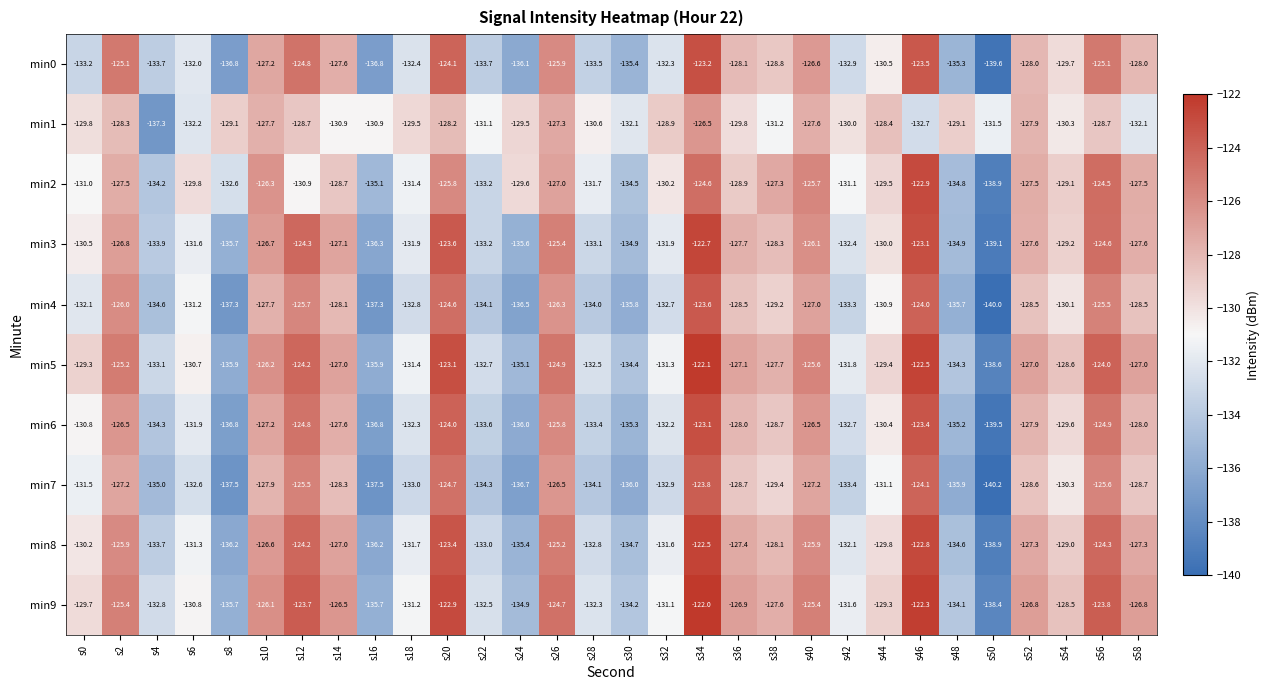

True or false: min7 has a value of -125.5 at s12.

True